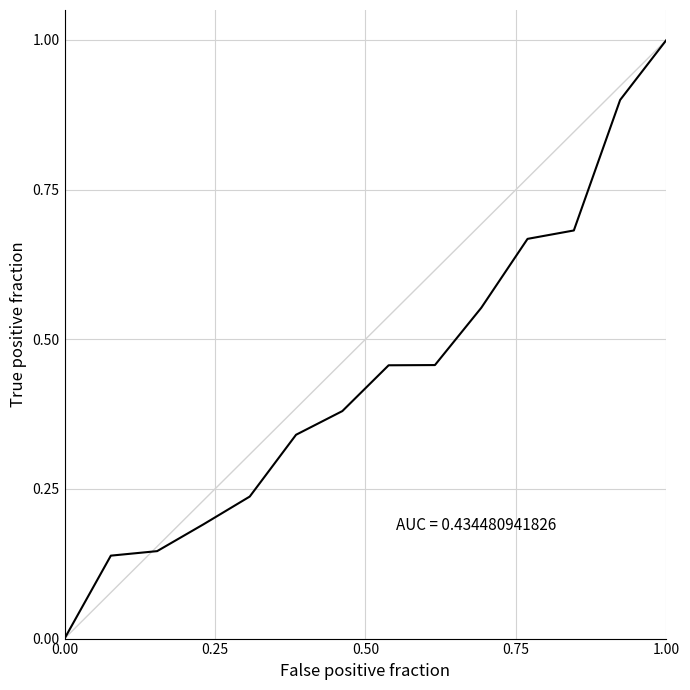

What is the average value?

0.4